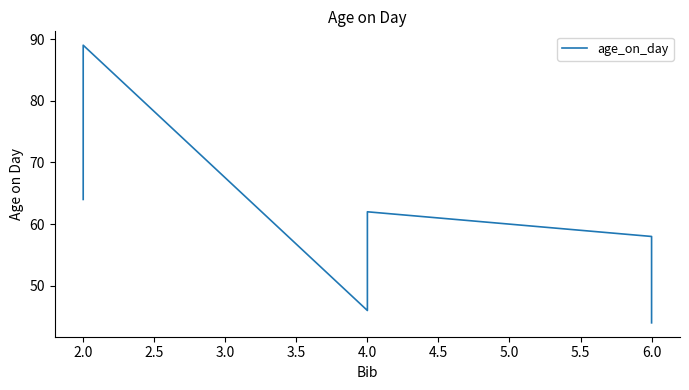

What is the smallest value displayed?

44